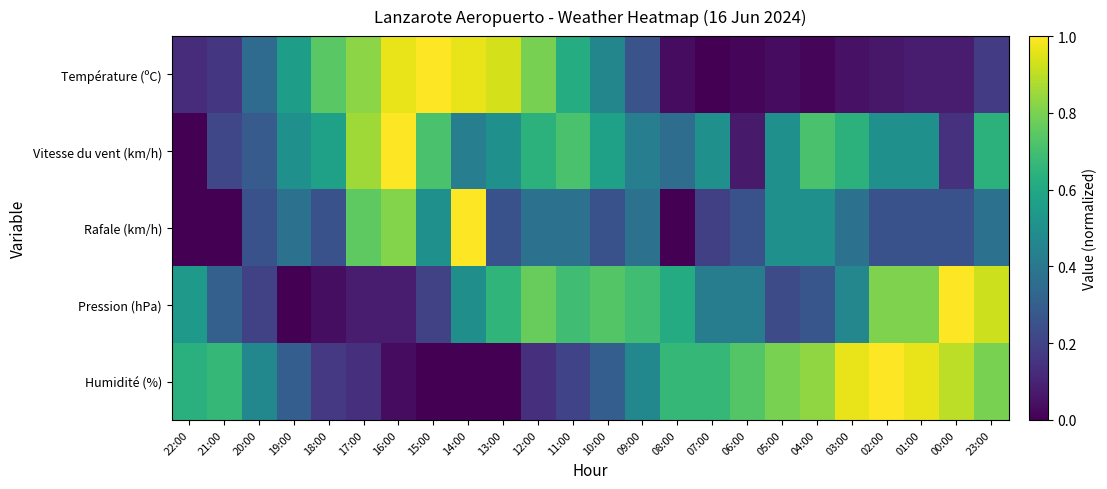

What is the greatest value displayed?

1.0